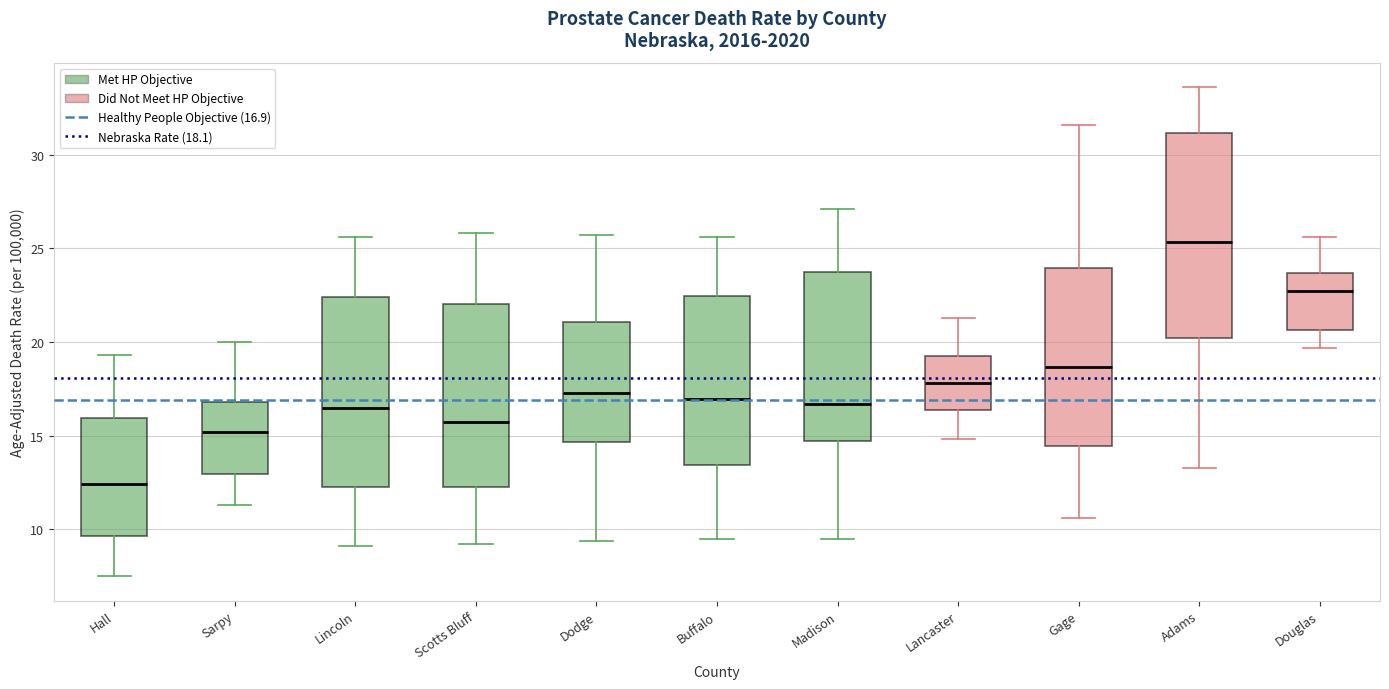

Reading left to right, transcribe this box plot: for each box, give where its median line is, the range the box spans, and where its two whiskers end, as read against the y-axis. The values are not printed on the chart, so give them approximately, as read against the axis.

Hall: median 12.5, box 9.5 to 16.0, whiskers 7.5 to 19.5
Sarpy: median 15.0, box 13.0 to 17.0, whiskers 11.5 to 20.0
Lincoln: median 16.5, box 12.5 to 22.5, whiskers 9.0 to 25.5
Scotts Bluff: median 15.5, box 12.5 to 22.0, whiskers 9.0 to 26.0
Dodge: median 17.5, box 14.5 to 21.0, whiskers 9.5 to 25.5
Buffalo: median 17.0, box 13.5 to 22.5, whiskers 9.5 to 25.5
Madison: median 16.5, box 14.5 to 24.0, whiskers 9.5 to 27.0
Lancaster: median 18.0, box 16.5 to 19.5, whiskers 15.0 to 21.5
Gage: median 18.5, box 14.5 to 24.0, whiskers 10.5 to 31.5
Adams: median 25.5, box 20.0 to 31.0, whiskers 13.5 to 33.5
Douglas: median 22.5, box 20.5 to 23.5, whiskers 19.5 to 25.5